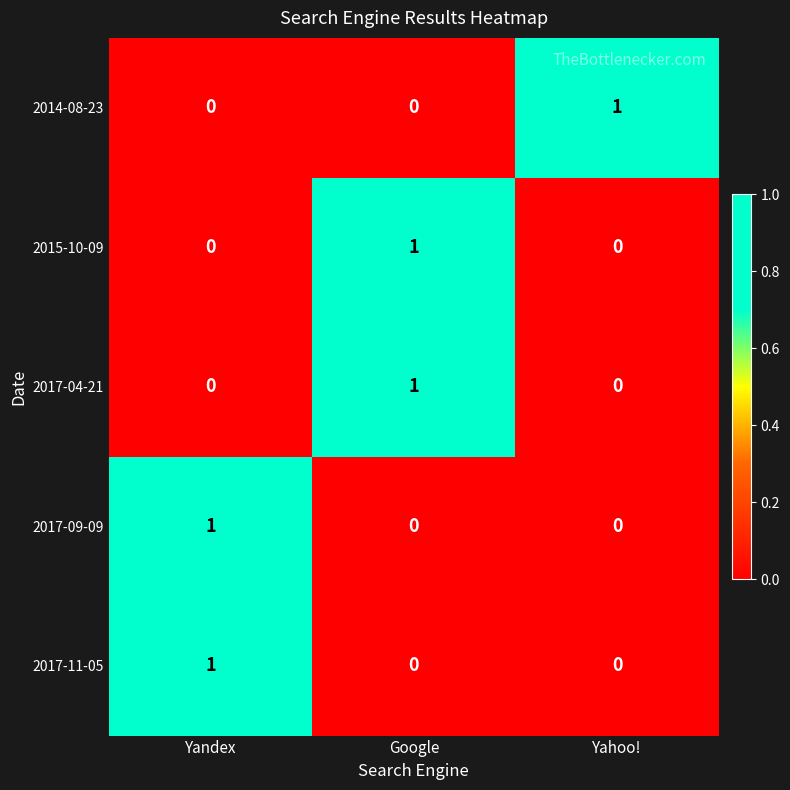

The value of 2015-10-09 at Google is 1. True or false?

True